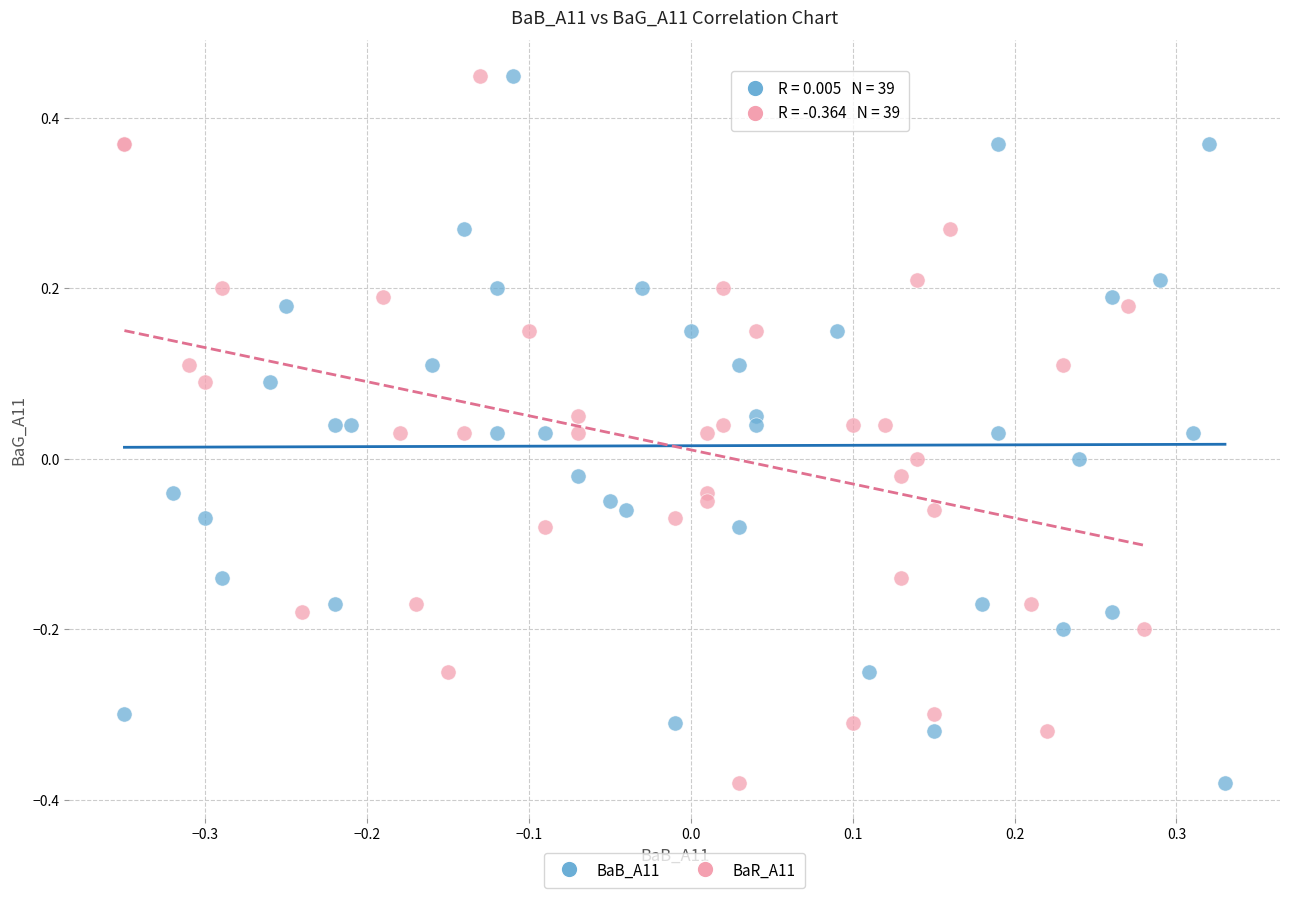

What are all the series names shown in the legend?

BaB_A11, BaR_A11